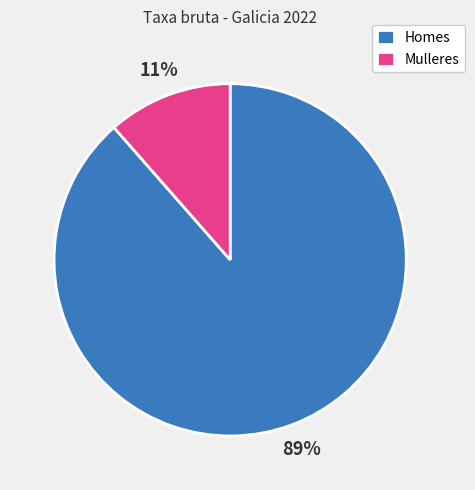

Which category has the smallest portion of the pie?

Mulleres